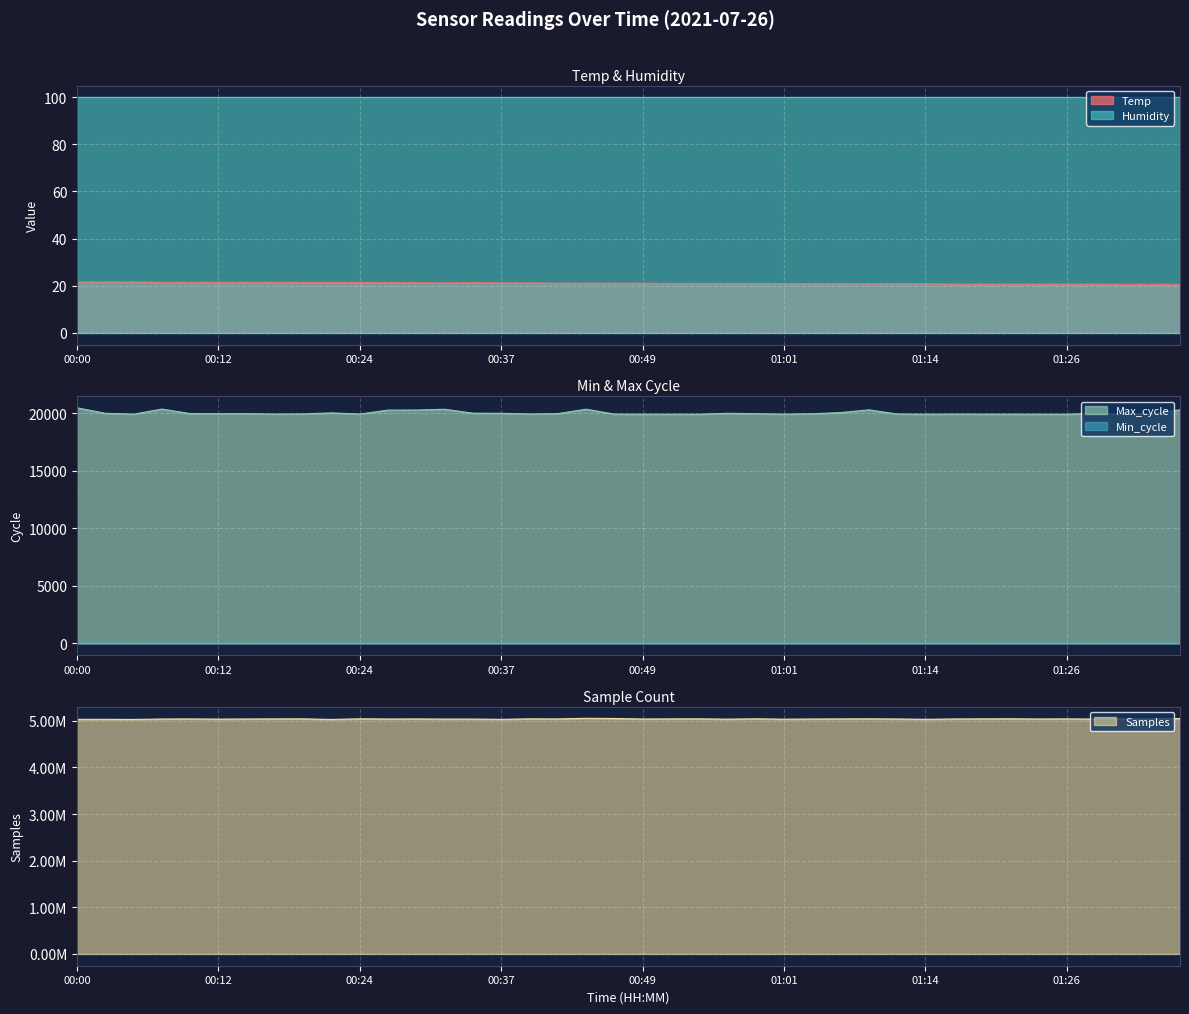

True or false: Humidity and Temp cross at least once.

False